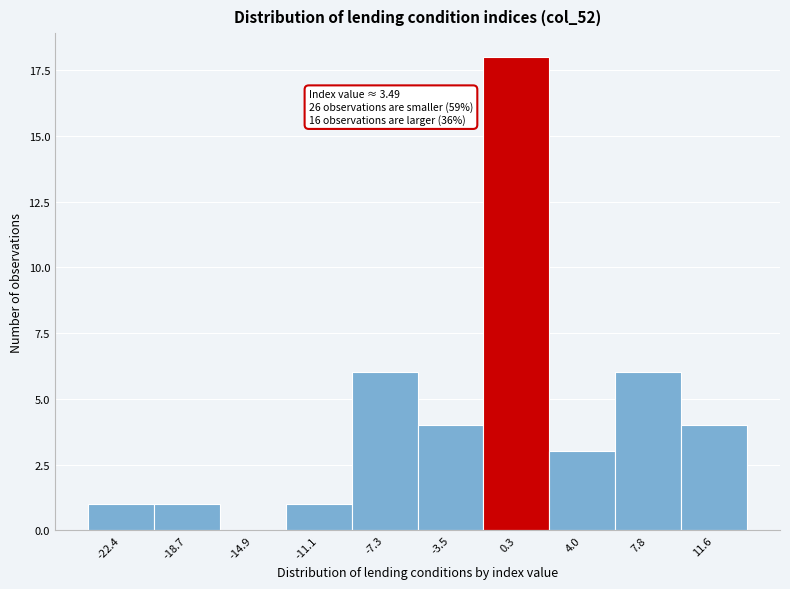

Reading left to right, what are all the values shown in this chart?

-22.4=1	-18.7=1	-14.9=0	-11.1=1	-7.3=6	-3.5=4	0.3=18	4.0=3	7.8=6	11.6=4